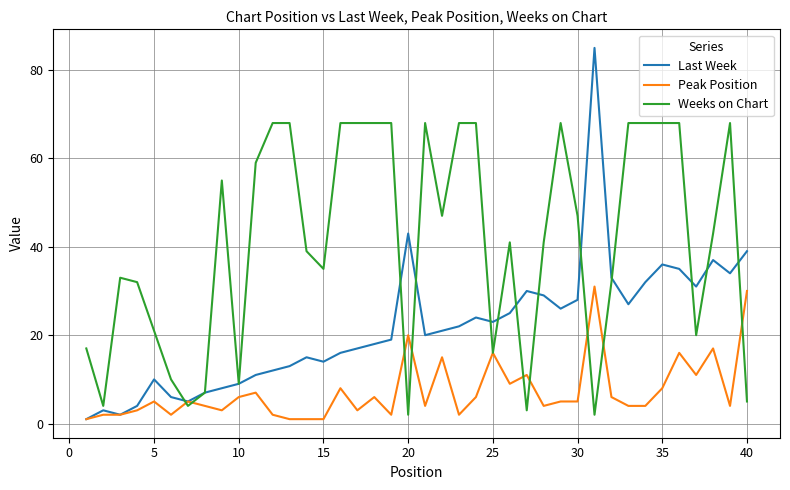

Reading left to right, transcribe all the data shown in this chart.

Last Week: 1	3	2	4	10	6	5	7	8	9	11	12	13	15	14	16	17	18	19	43	20	21	22	24	23	25	30	29	26	28	85	33	27	32	36	35	31	37	34	39
Peak Position: 1	2	2	3	5	2	5	4	3	6	7	2	1	1	1	8	3	6	2	20	4	15	2	6	16	9	11	4	5	5	31	6	4	4	8	16	11	17	4	30
Weeks on Chart: 17	4	33	32	21	10	4	7	55	9	59	68	68	39	35	68	68	68	68	2	68	47	68	68	16	41	3	41	68	47	2	32	68	68	68	68	20	43	68	5